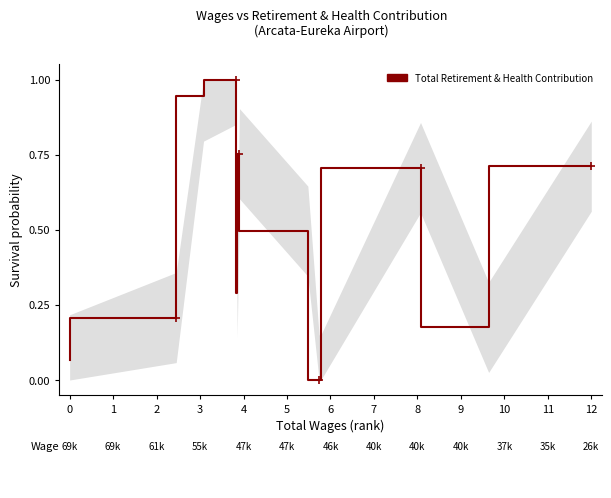

How many points are lower than both their immediate neighbors (excluding endpoints)?

3